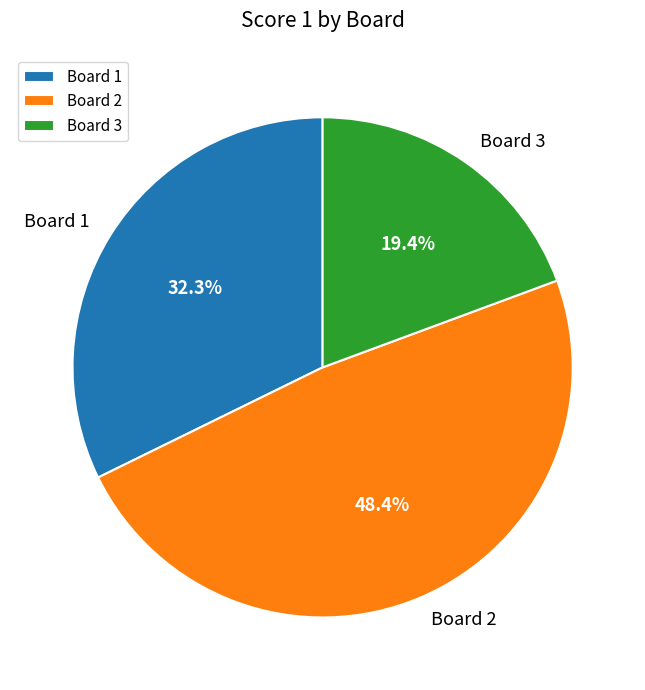

Which has a higher value, Board 3 or Board 1?

Board 1